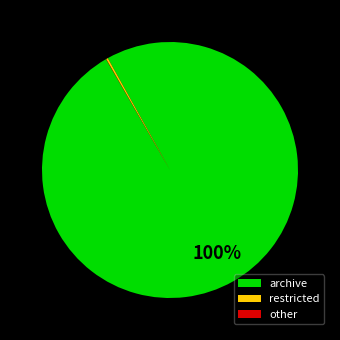

Is it true that archive is 100% of the pie?

True